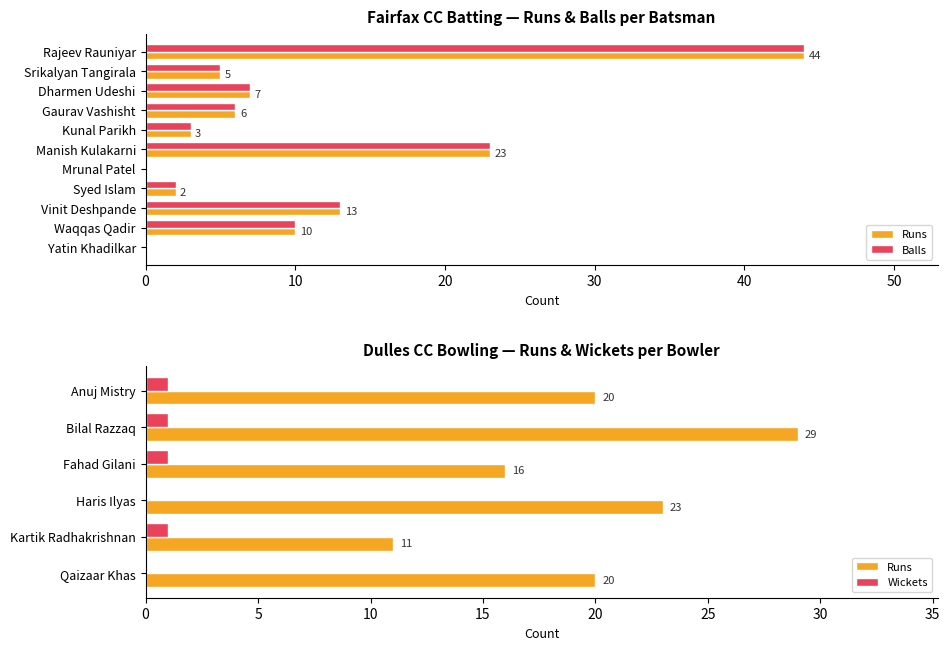

Which category has the lowest value in the Runs series?

Mrunal Patel